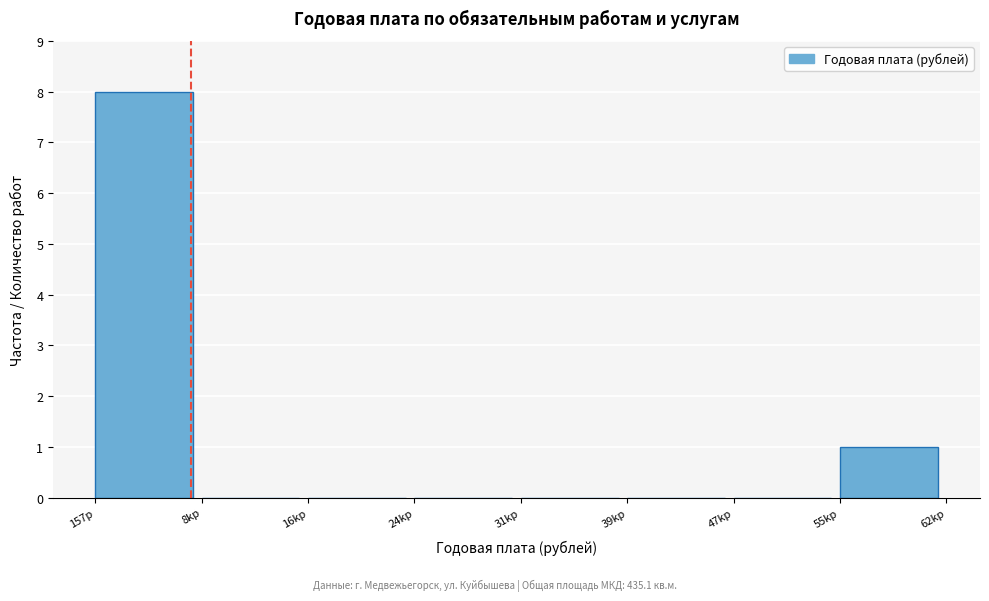

Reading left to right, transcribe all the data shown in this chart.

157р=8	8kр=0	16kр=0	24kр=0	31kр=0	39kр=0	47kр=0	55kр=1